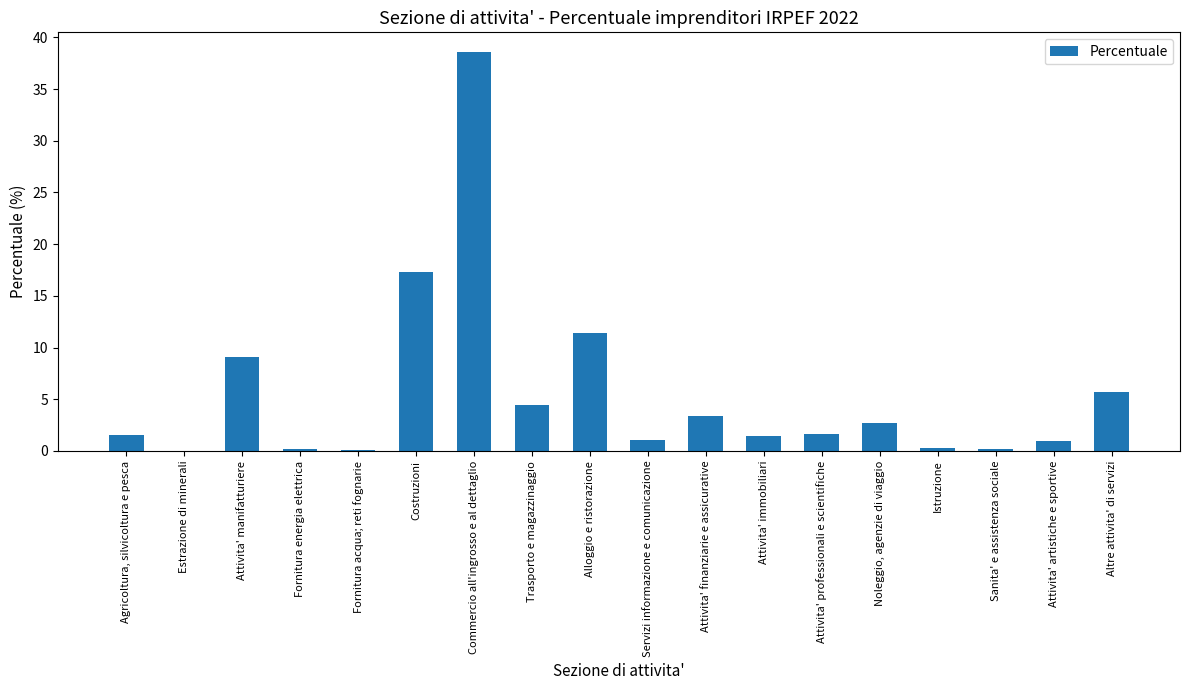

What value does the data have at Trasporto e magazzinaggio?

4.5